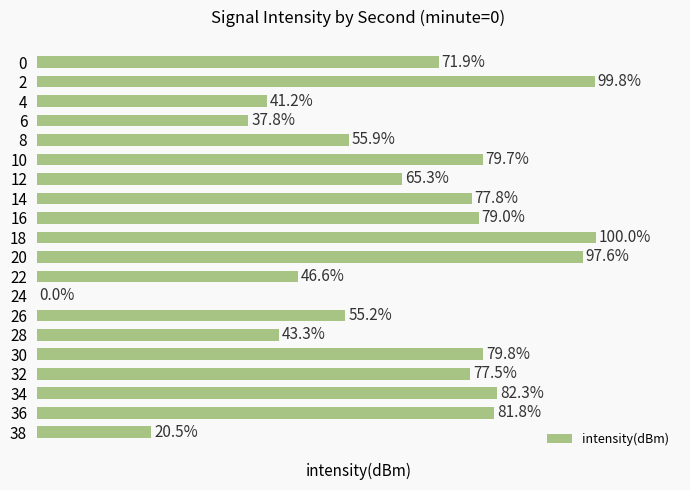

What is the maximum value shown in the chart?

100.0